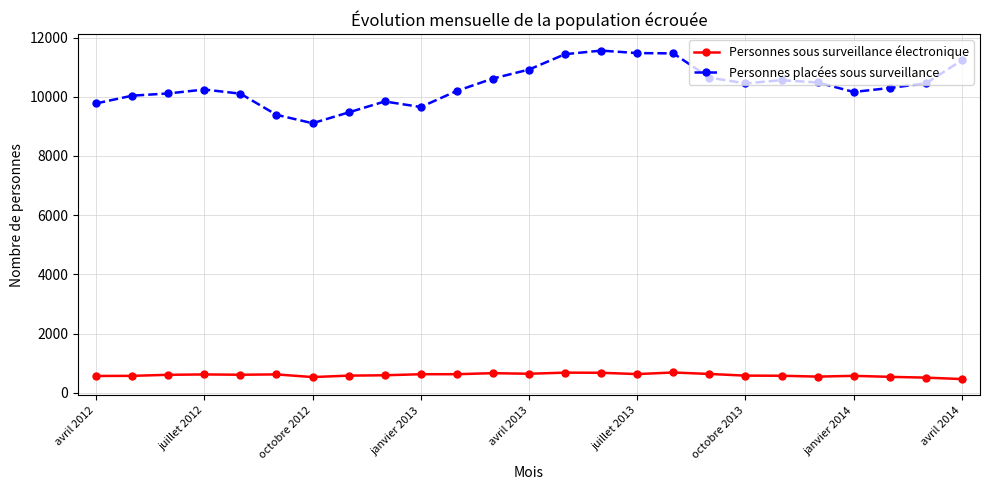

True or false: Personnes placées sous surveillance and Personnes sous surveillance électronique cross at least once.

False